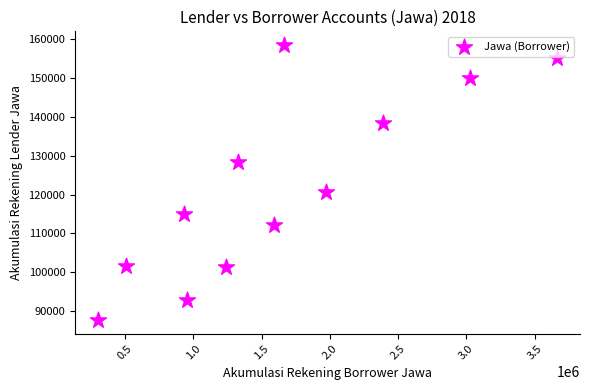

What is the range of X values (max minus min)?

3363860